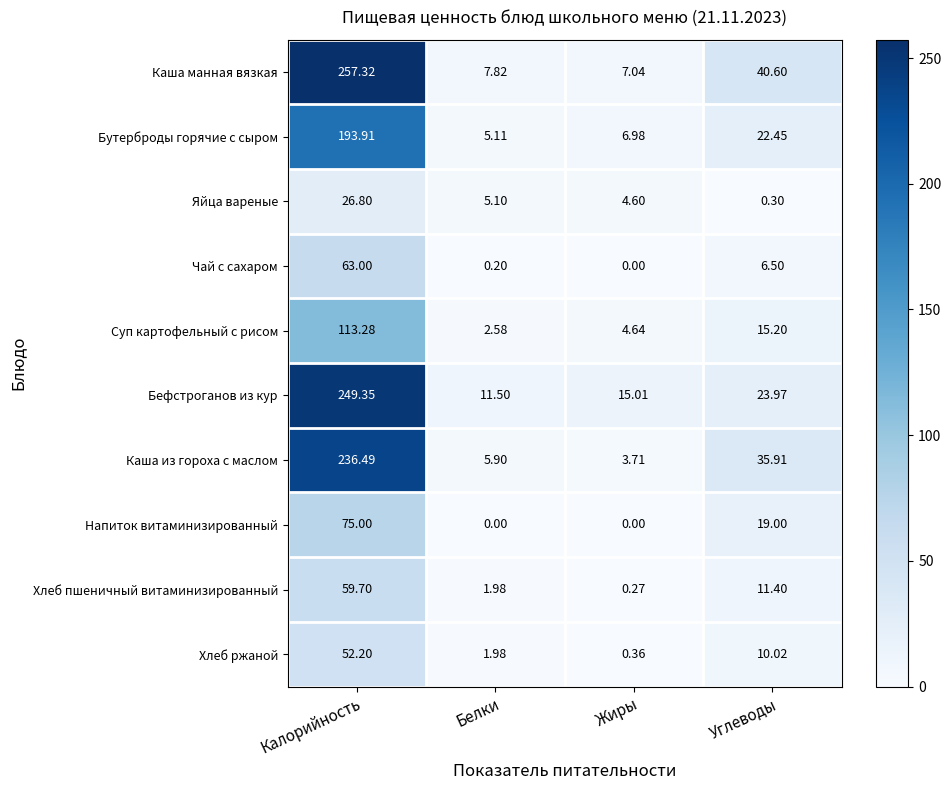

Is the value of Бутерброды горячие с сыром at Калорийность greater than the value of Бефстроганов из кур at Калорийность?

No